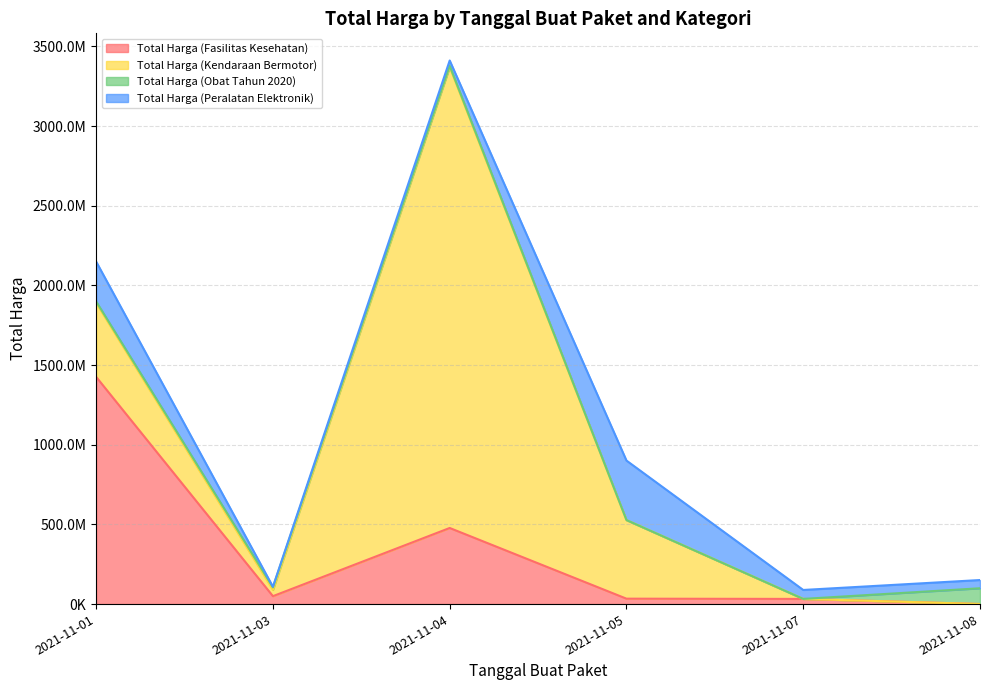

What is the total value across all series at 2021-11-08?

150951445